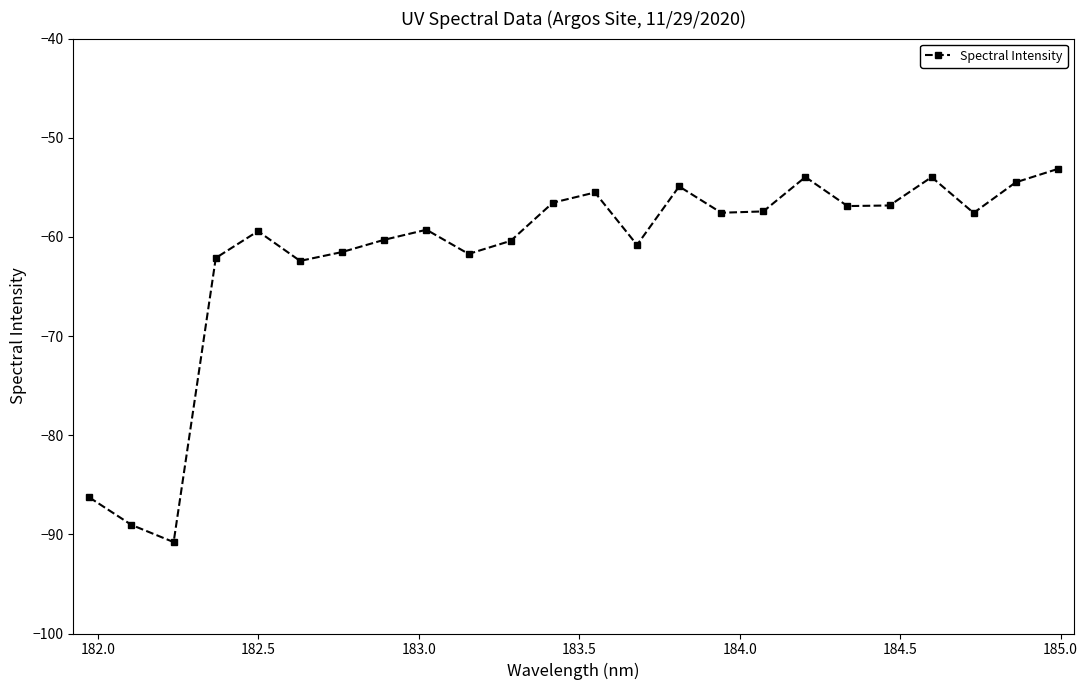

What is the smallest value displayed?

-90.8